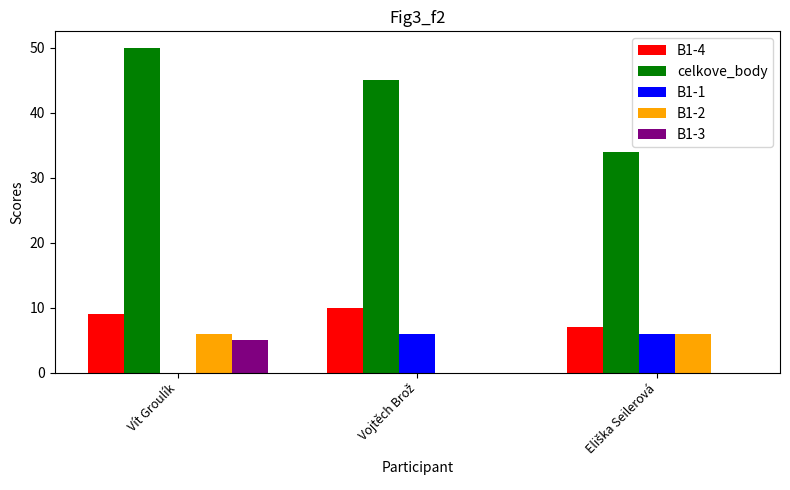

How many B1-1 values are between 0 and 6?

3